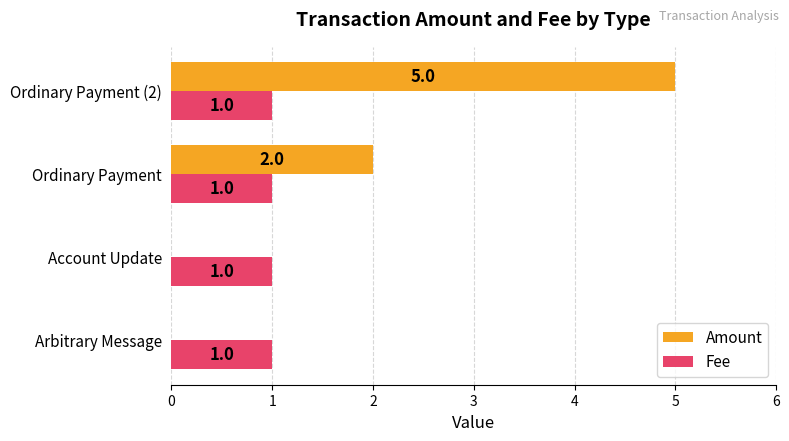

True or false: Amount has a value of 7 at Ordinary Payment (2).

False